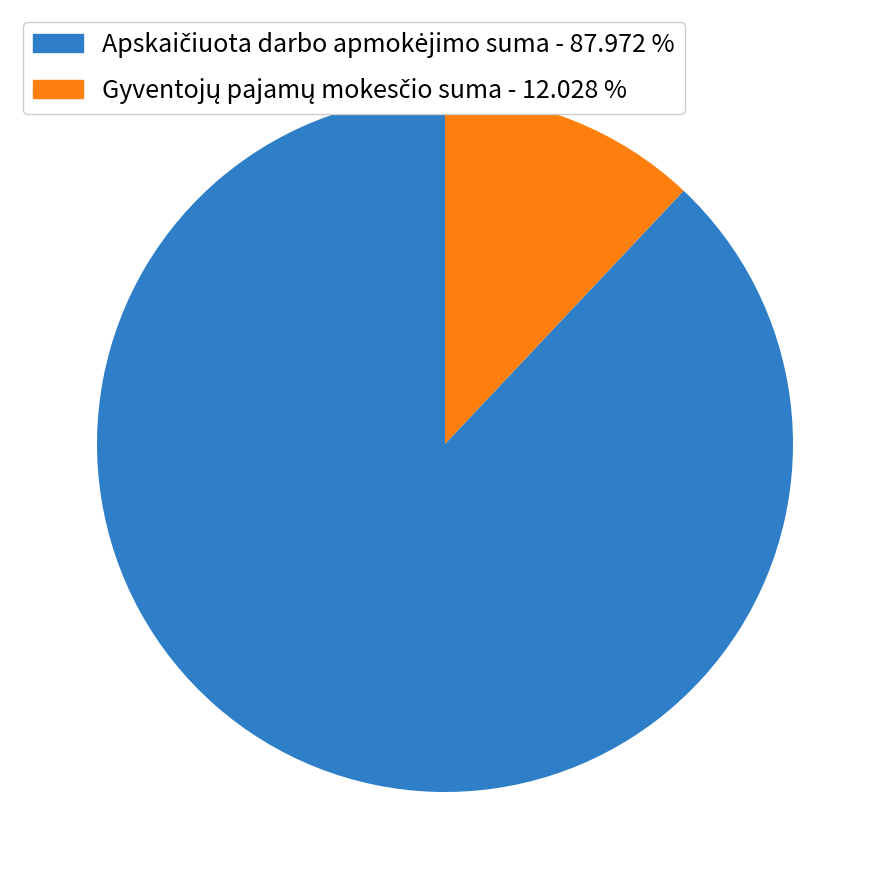

Is there any slice that represents more than half of the pie?

Yes